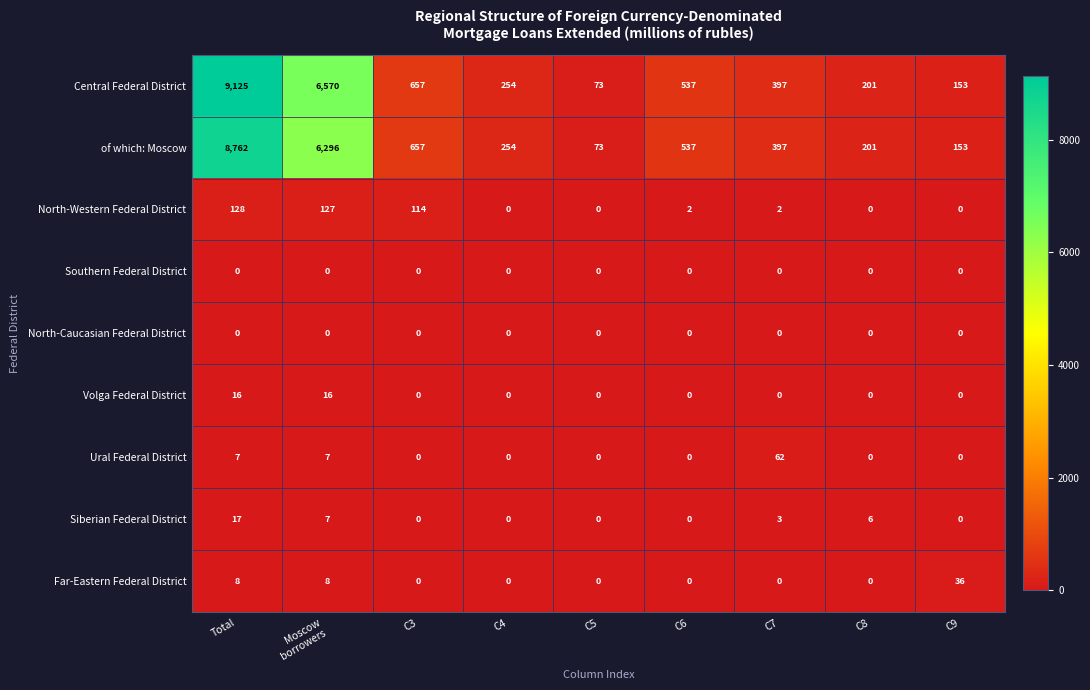

The Central Federal District series shows 165 at C4. True or false?

False